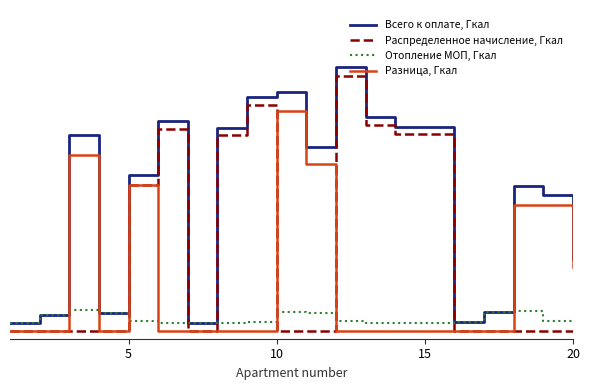

Does the chart display data point markers on the line(s)?

No